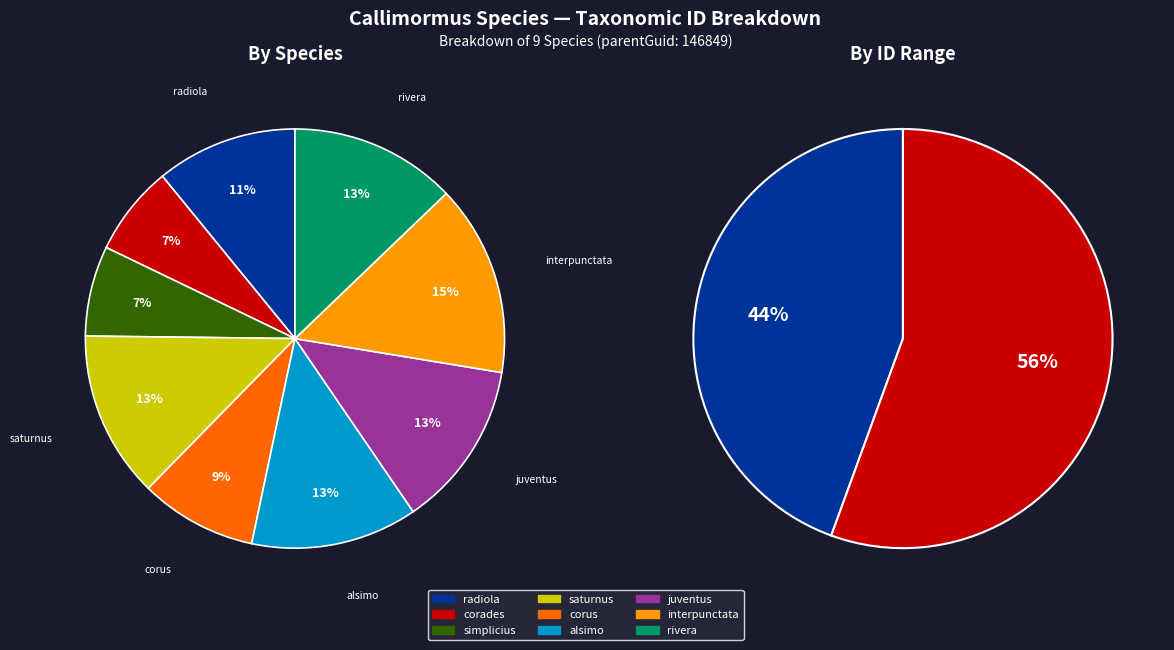

What is the ratio of the value at Callimormus alsimo to the value at Callimormus corus?

1.4